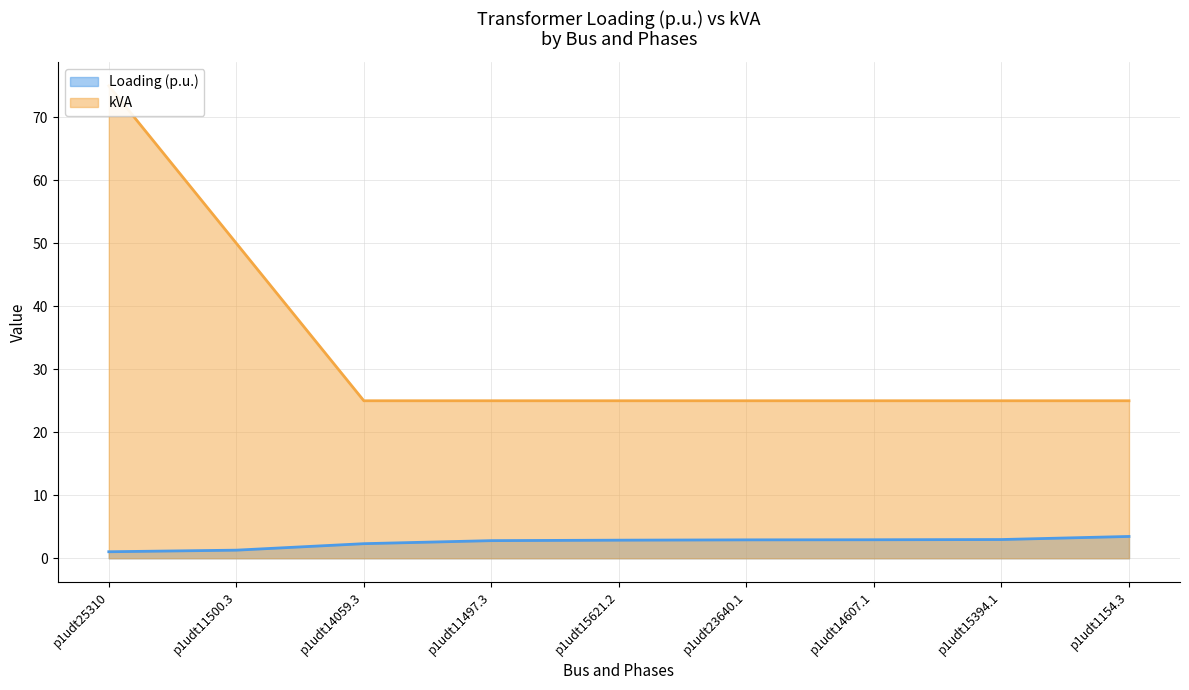

List the series in order of their peak value, lowest first.

Loading (p.u.), kVA